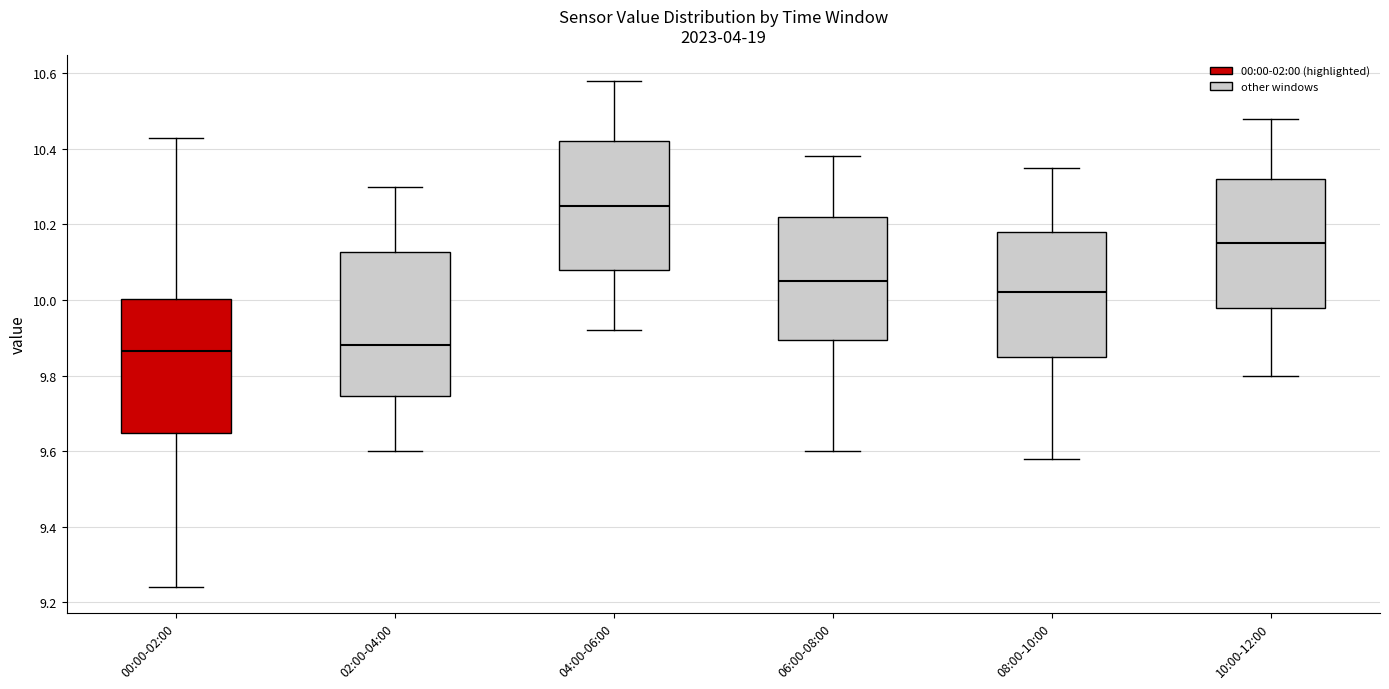

Reading left to right, transcribe this box plot: for each box, give where its median line is, the range the box spans, and where its two whiskers end, as read against the y-axis. The values are not printed on the chart, so give them approximately, as read against the axis.

00:00-02:00: median 9.86, box 9.64 to 10.00, whiskers 9.24 to 10.44
02:00-04:00: median 9.88, box 9.74 to 10.12, whiskers 9.60 to 10.30
04:00-06:00: median 10.26, box 10.08 to 10.42, whiskers 9.92 to 10.58
06:00-08:00: median 10.06, box 9.90 to 10.22, whiskers 9.60 to 10.38
08:00-10:00: median 10.02, box 9.86 to 10.18, whiskers 9.58 to 10.36
10:00-12:00: median 10.16, box 9.98 to 10.32, whiskers 9.80 to 10.48